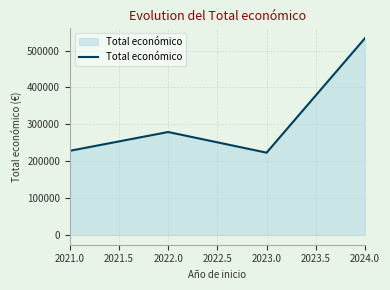

What is the average value?

315865.6